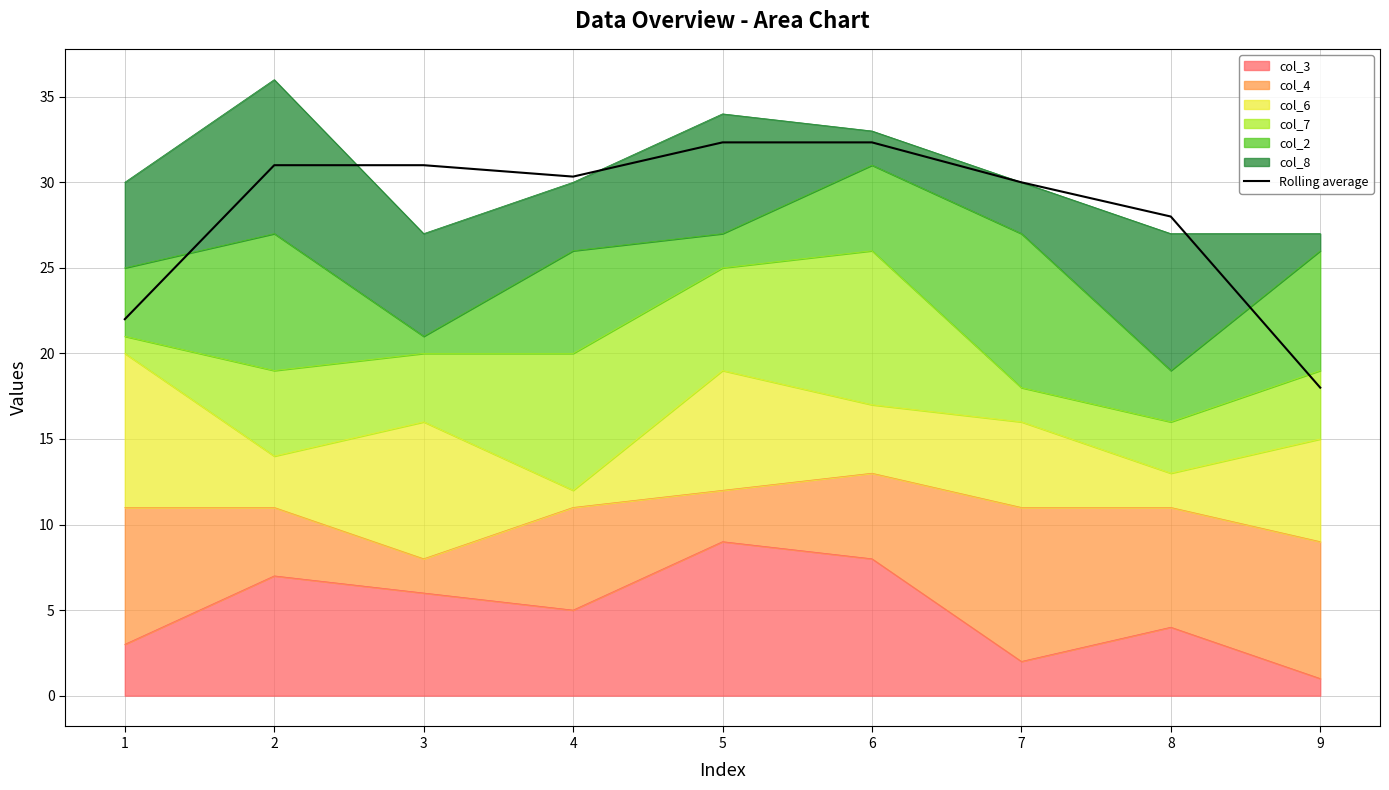

Reading left to right, what are all the values shown in this chart?

1=22.0	2=31.0	3=31.0	4=30.3	5=32.3	6=32.3	7=30.0	8=28.0	9=18.0